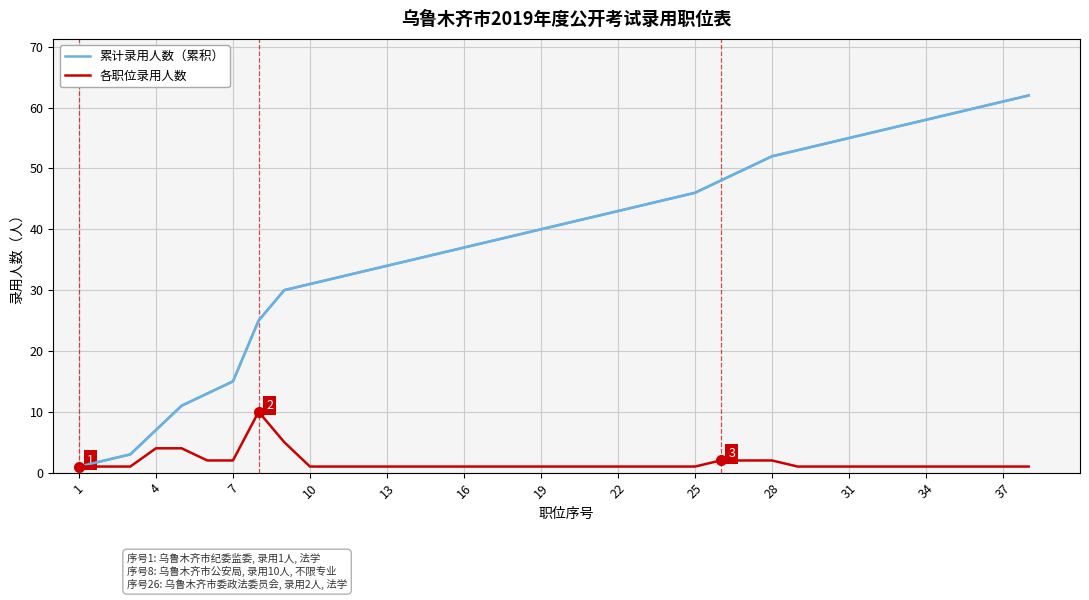

What is the maximum value shown in the chart?

62